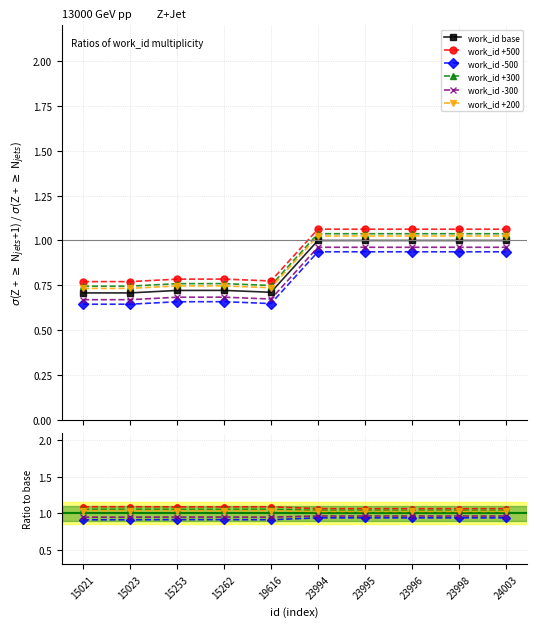

True or false: work_id +500 and work_id base intersect in this chart.

False